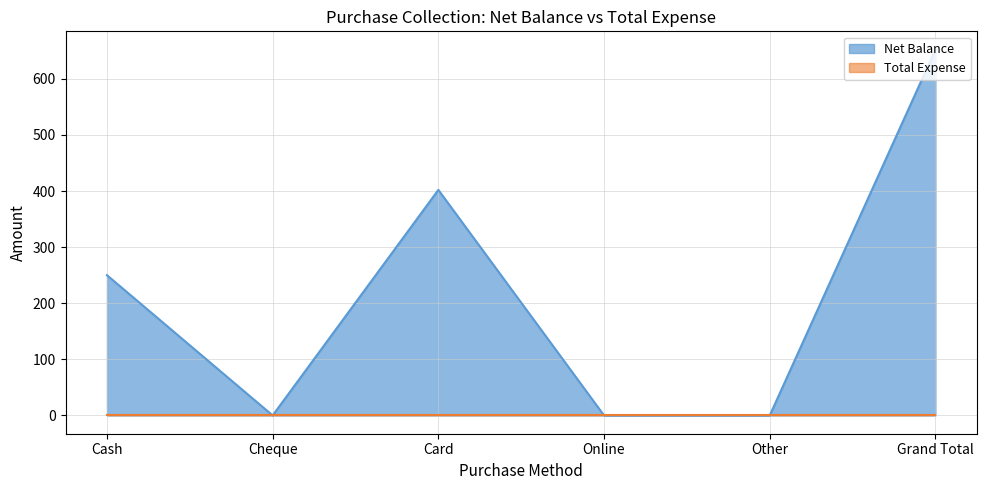

Does the chart have visible grid lines?

Yes